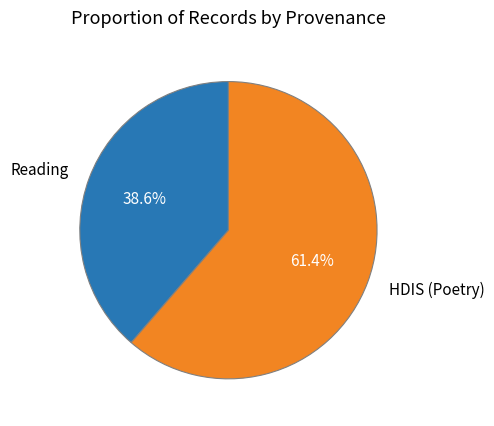

Rank the categories by value from highest to lowest.

HDIS (Poetry), Reading